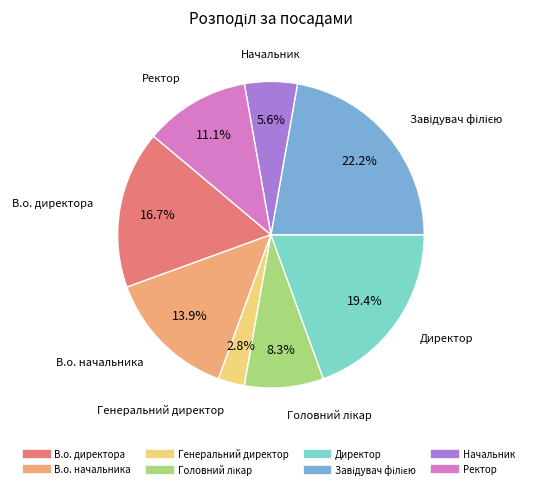

Which has a higher value, В.о. начальника or Директор?

Директор